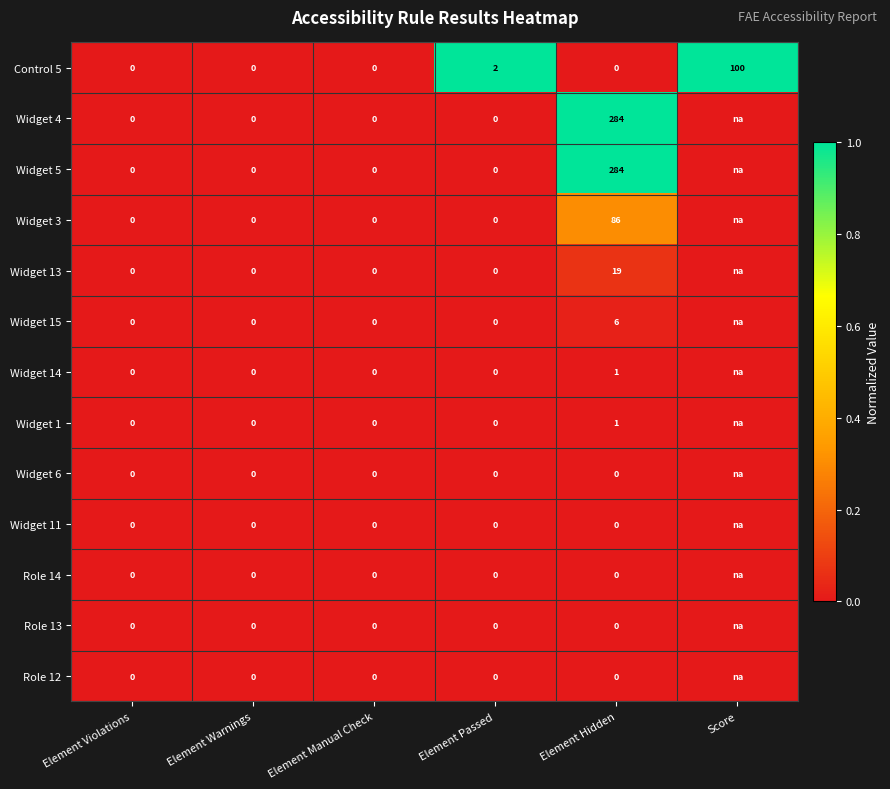

True or false: Widget 13 has a value of 13 at Element Hidden.

False